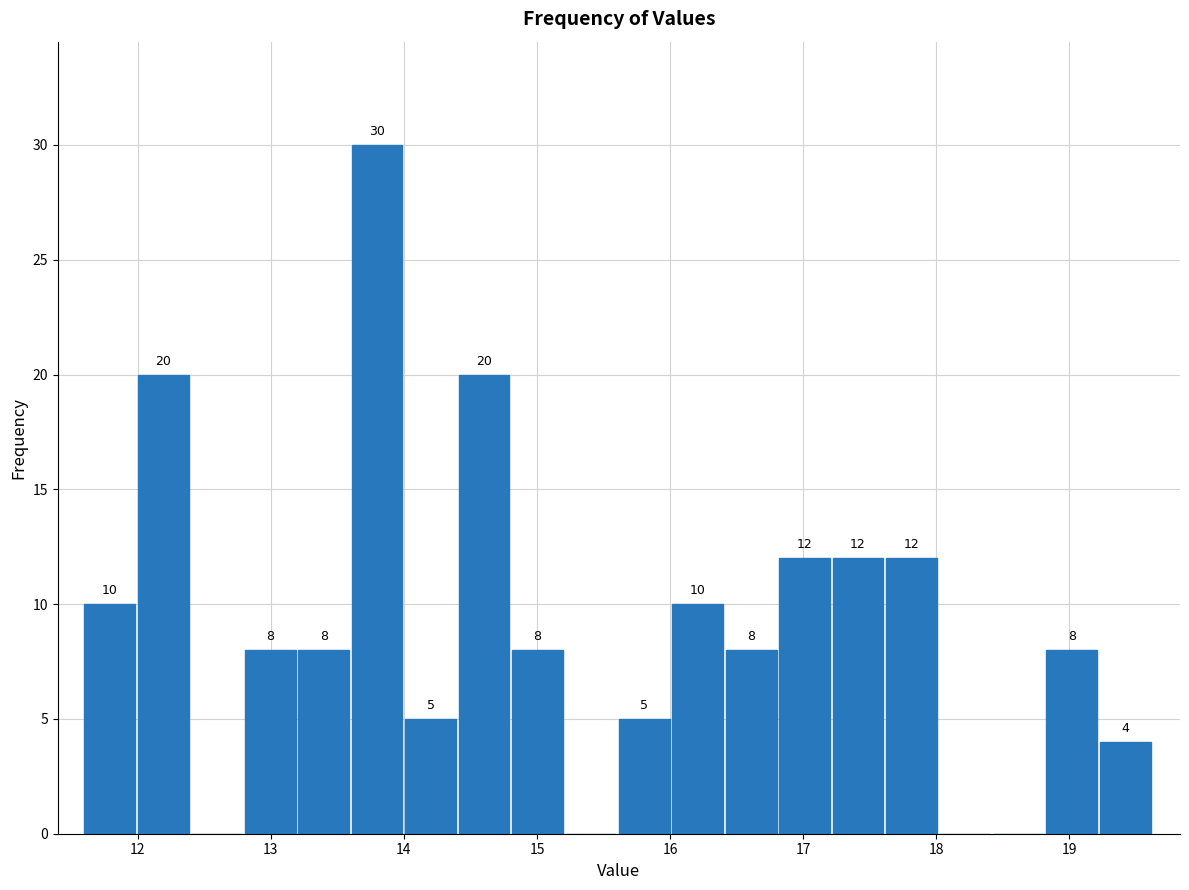

Which range on the x-axis has the tallest bar?

13.6 to 14.0